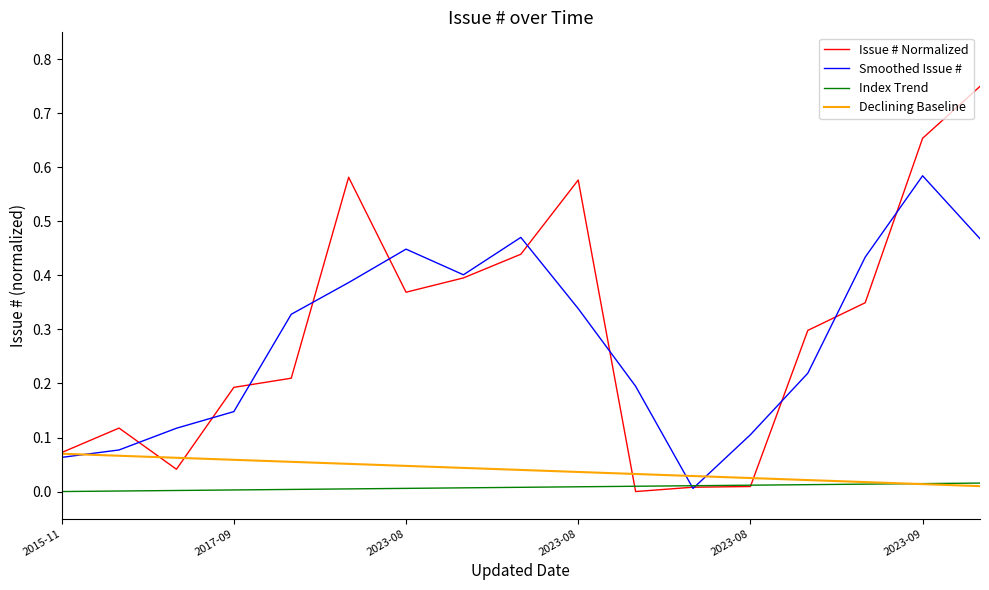

Rank the series by their maximum value, from highest to lowest.

Issue # Normalized, Smoothed Issue #, Declining Baseline, Index Trend